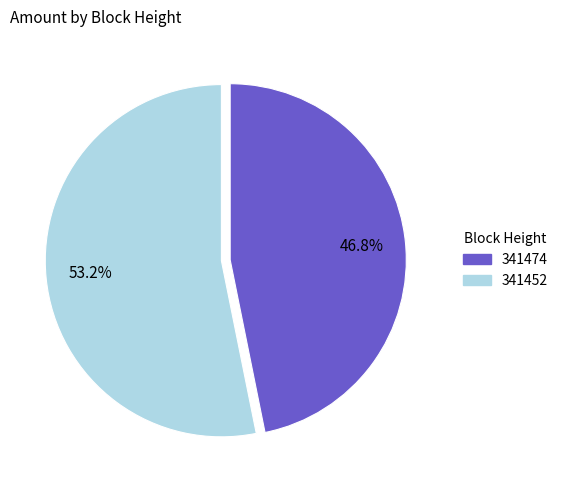

Does 341452 account for over 50% of the chart?

Yes